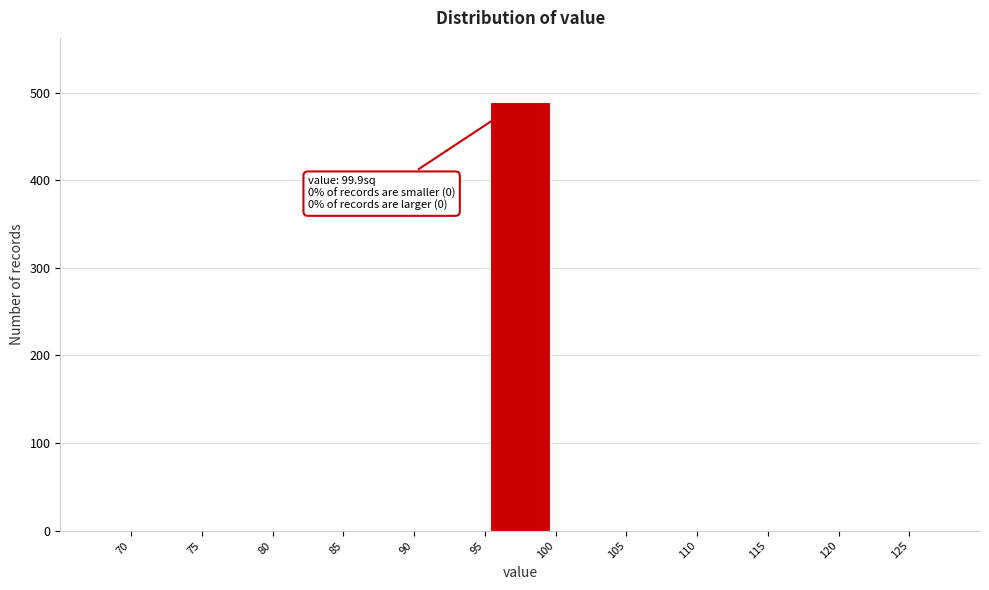

Over which range of the x-axis is the bar tallest?

95 to 100